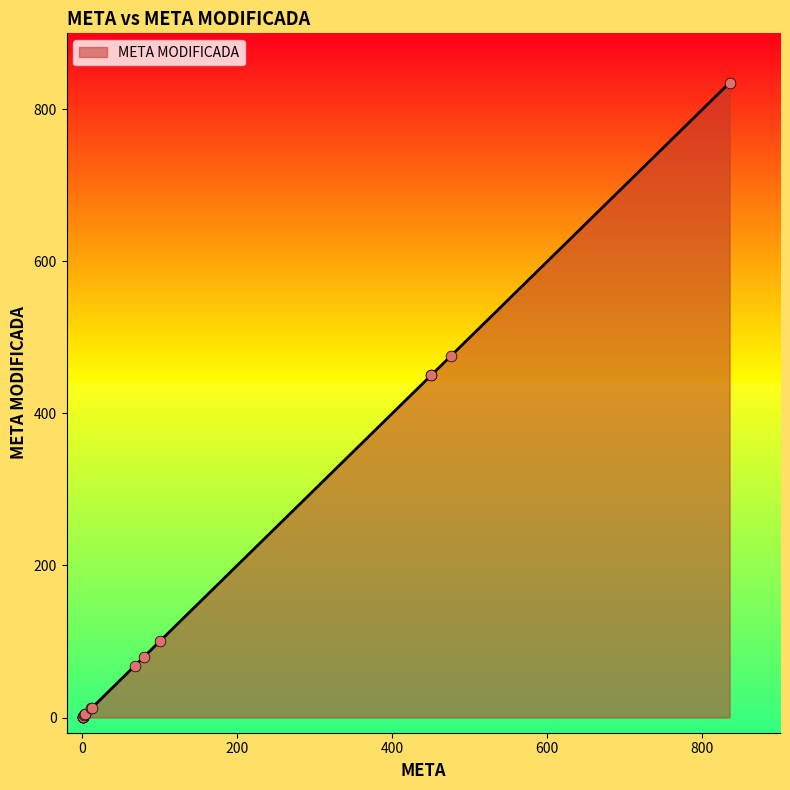

What is the change in value from 4 to 1?

-3